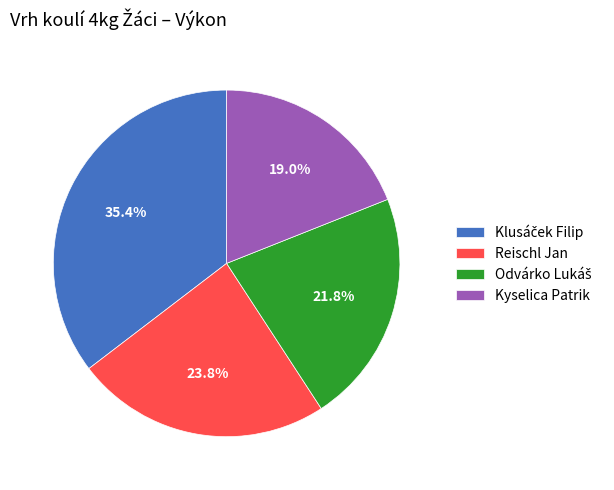

Approximately how many times larger is the value at Reischl Jan compared to Kyselica Patrik?

1.3